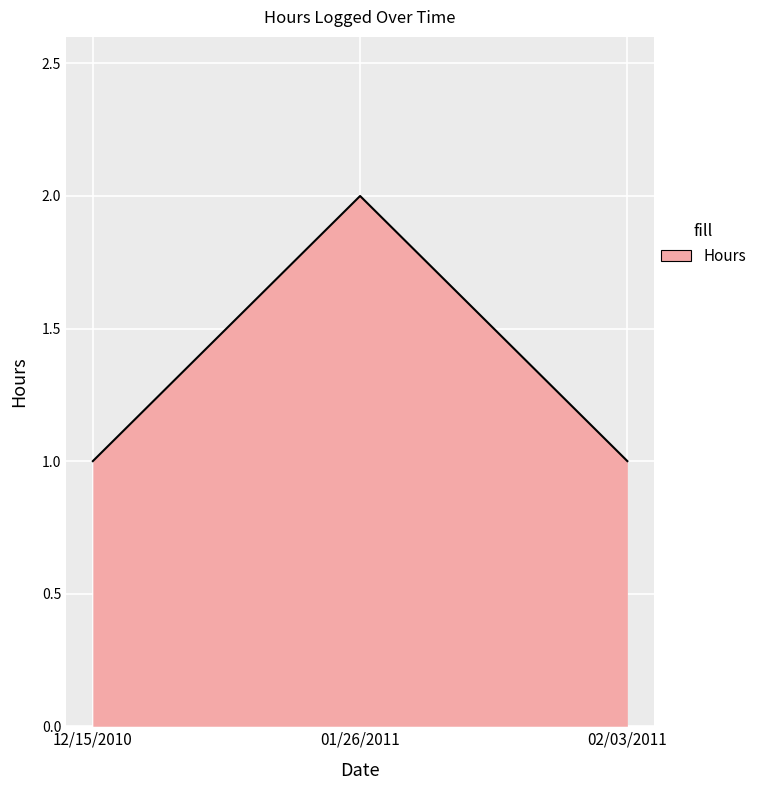

Reading left to right, extract all data points from this chart.

12/15/2010=1	01/26/2011=2	02/03/2011=1